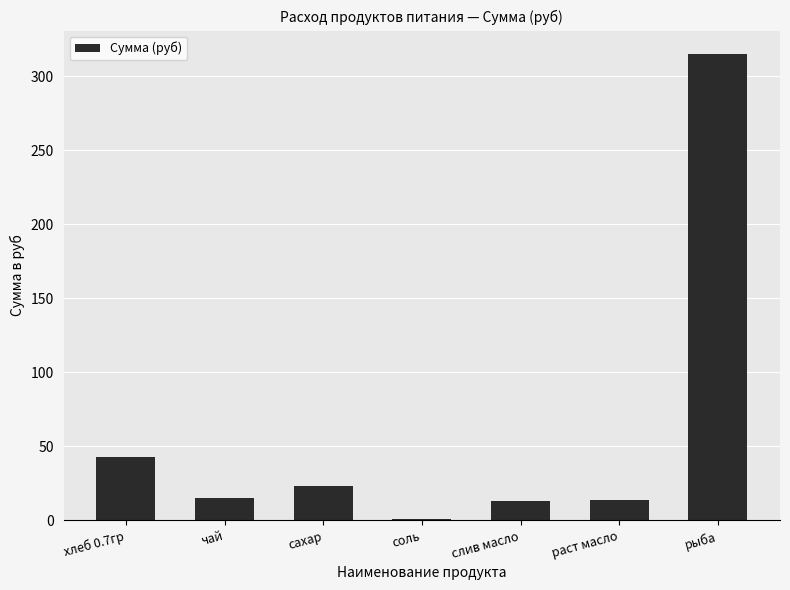

At which label is the value closest to 158?

хлеб 0.7гр